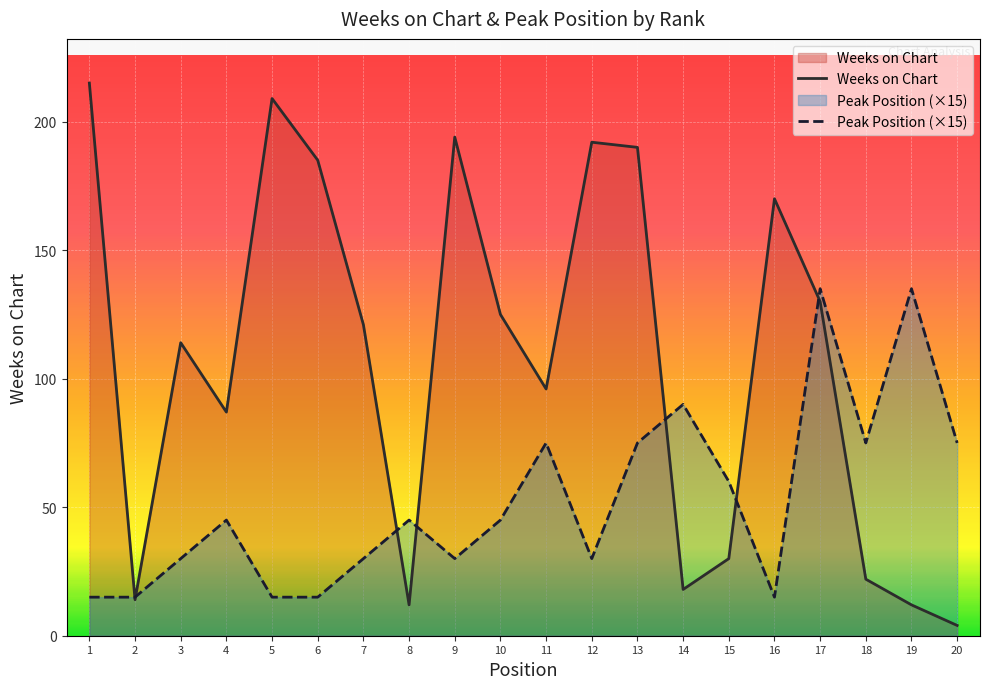

What is the spread (max minus min) of values at 12?

162